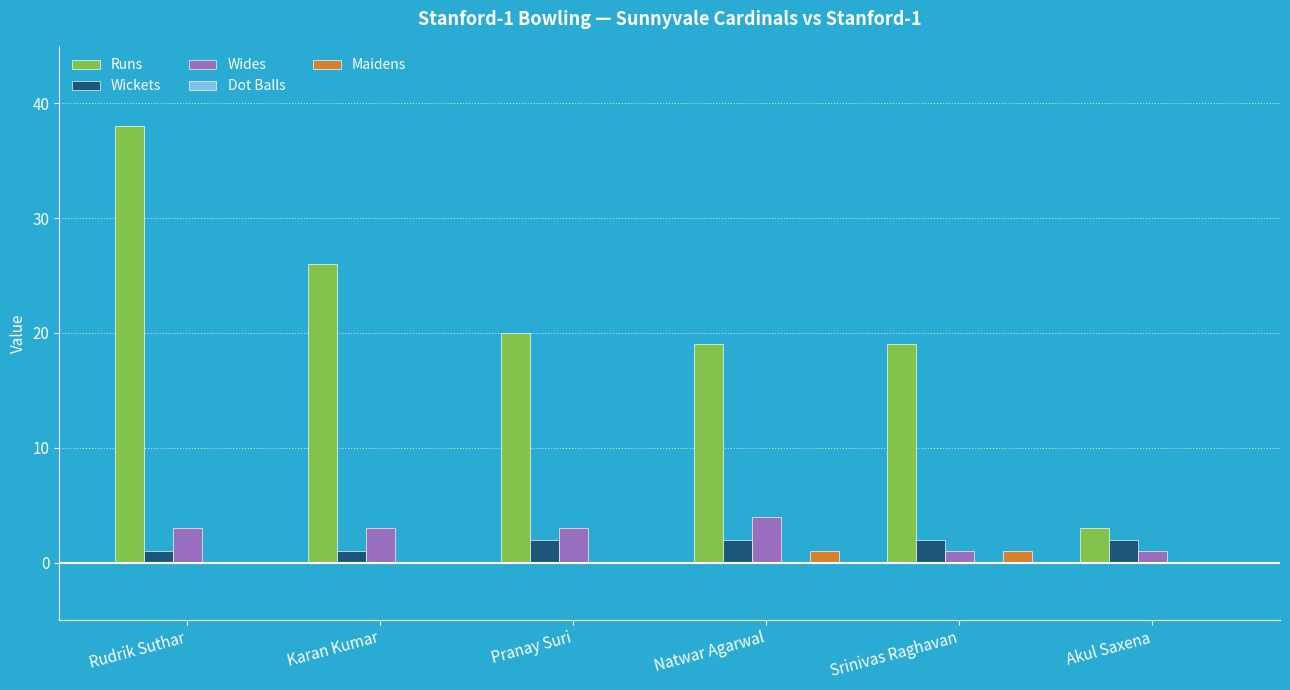

What is the sum of all Runs values?

125